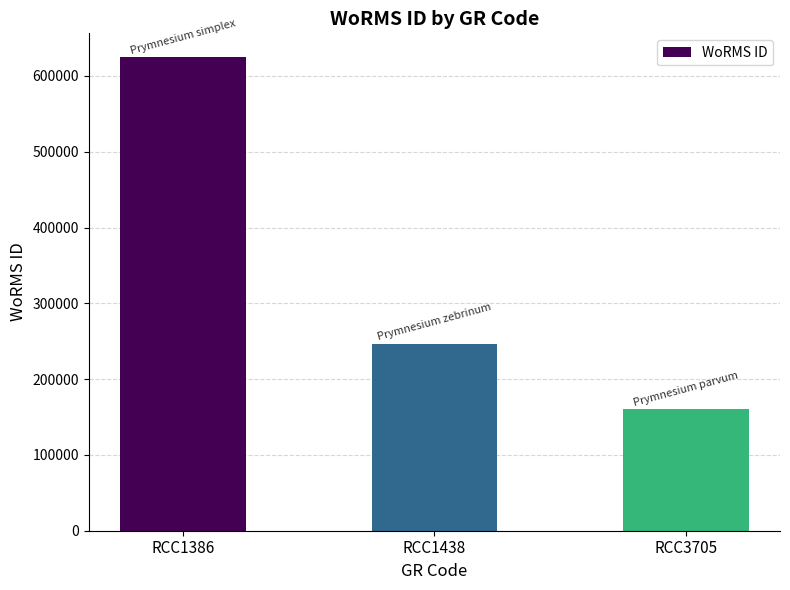

What is the value of the 3rd bar from the left?

160564